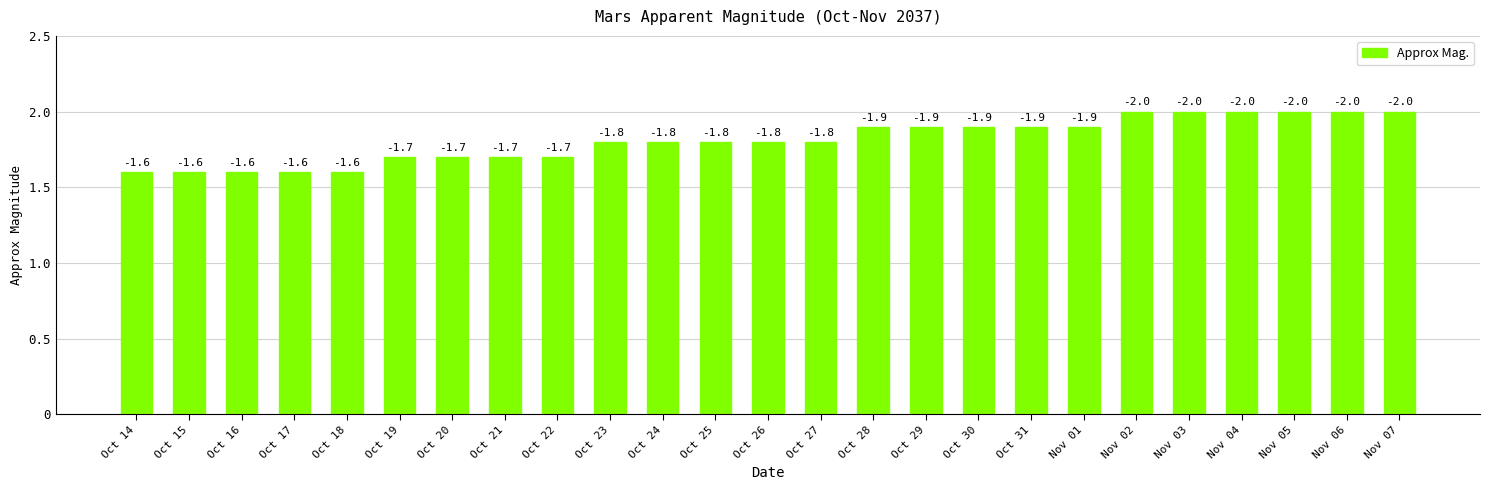

Are the bars horizontal?

No